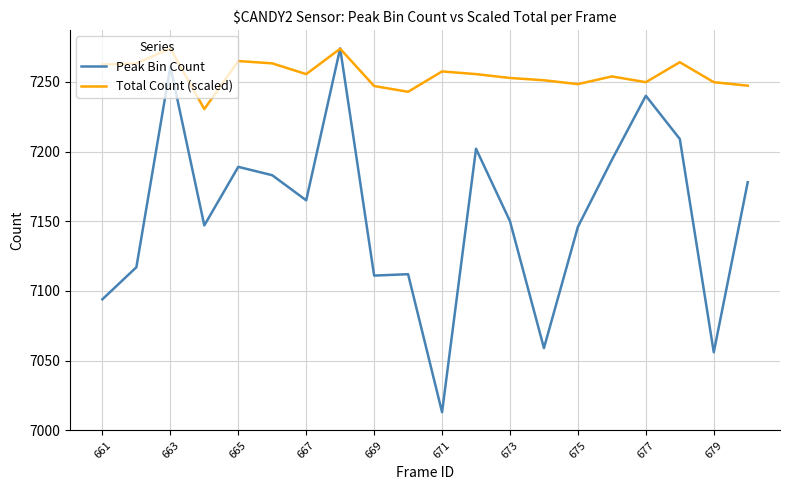

True or false: Peak Bin Count has more than 2 points higher than both neighbors.

True